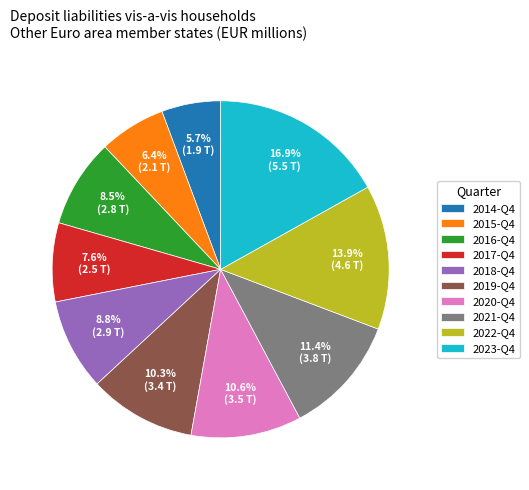

Count the number of slices in the pie.

10